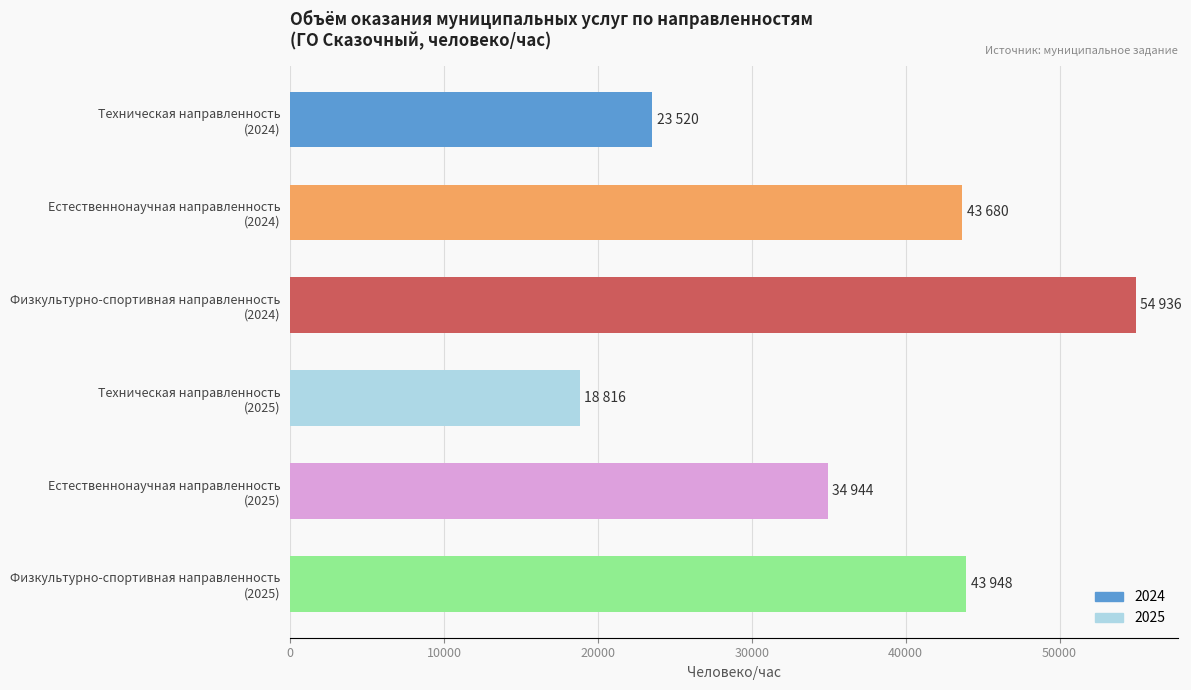

What is the value of the 1st bar from the top?

23520